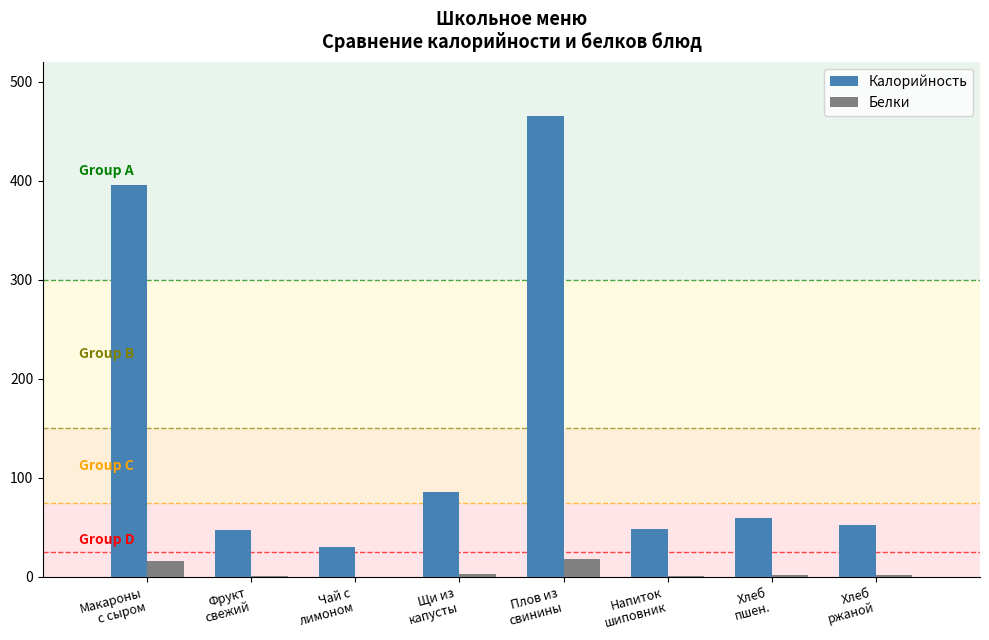

What is the highest value of the Калорийность series?

465.5